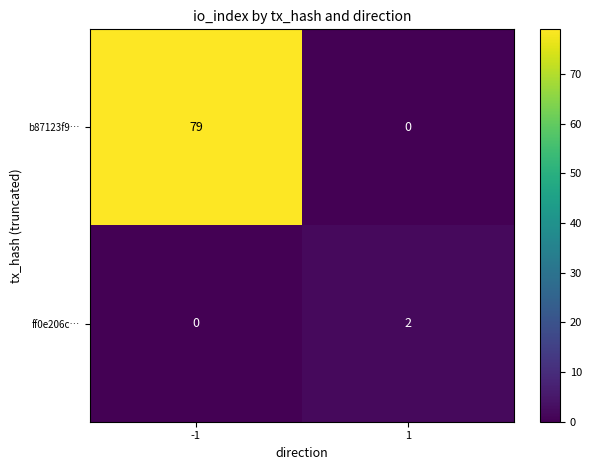

Rank the series at -1 from highest to lowest value.

b87123f9…, ff0e206c…